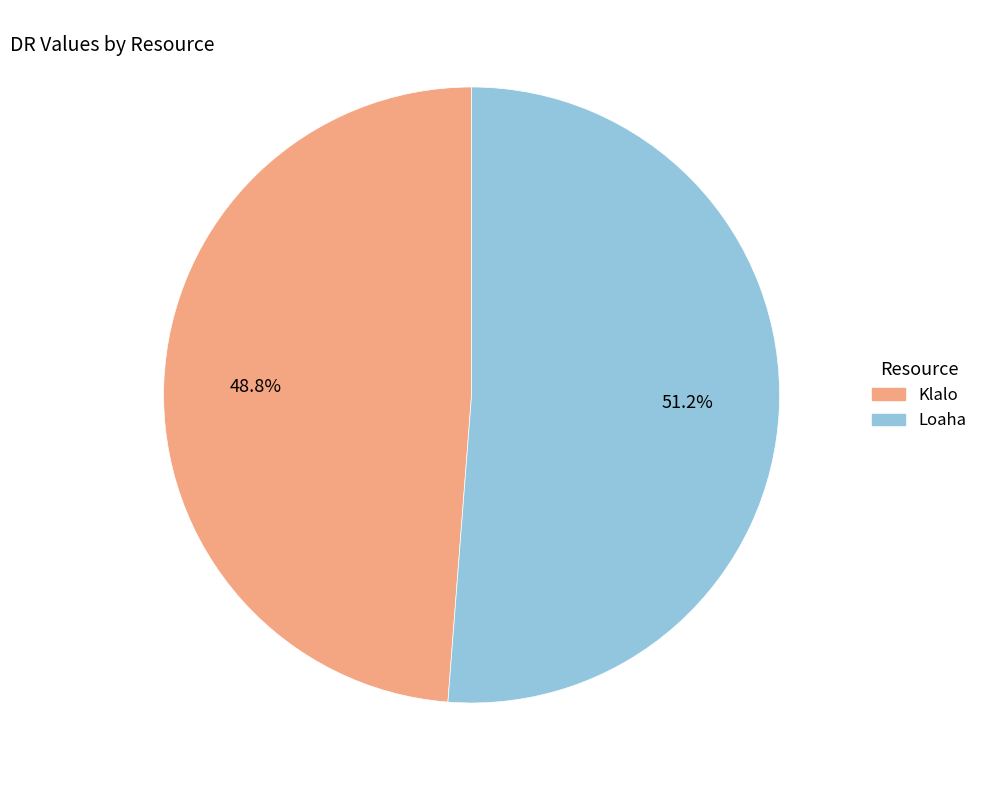

To the nearest percent, what is the difference between the Klalo and Loaha slice percentages?

2%